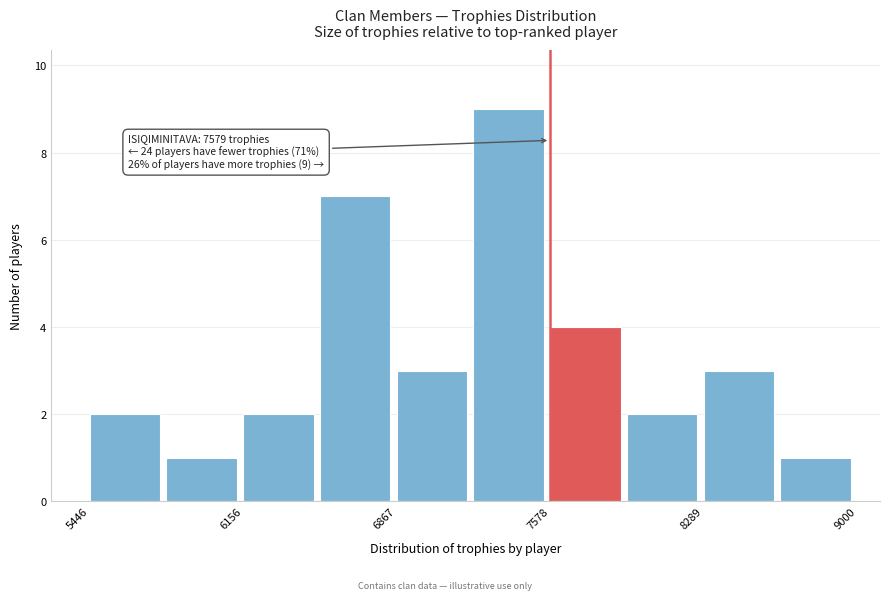

Around what value on the x-axis is the tallest bar? Give the approximate position of its centre, as read against the axis.

7400